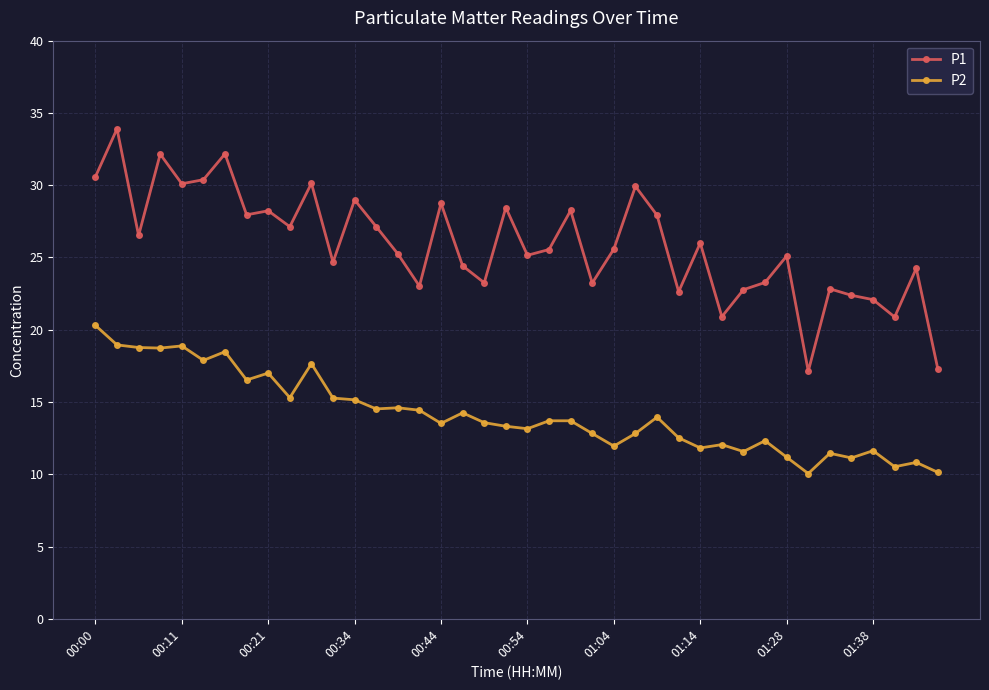

True or false: P2 and P1 cross at least once.

False